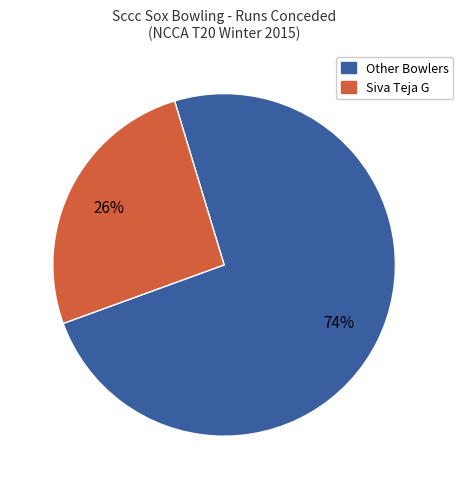

Is there a majority slice in this chart?

Yes